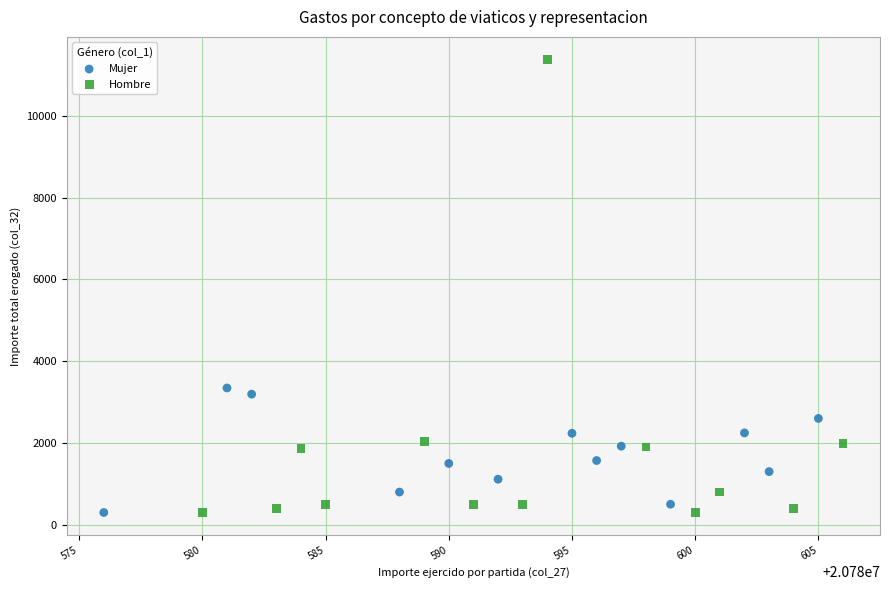

Which series has the widest spread of Y values?

Hombre